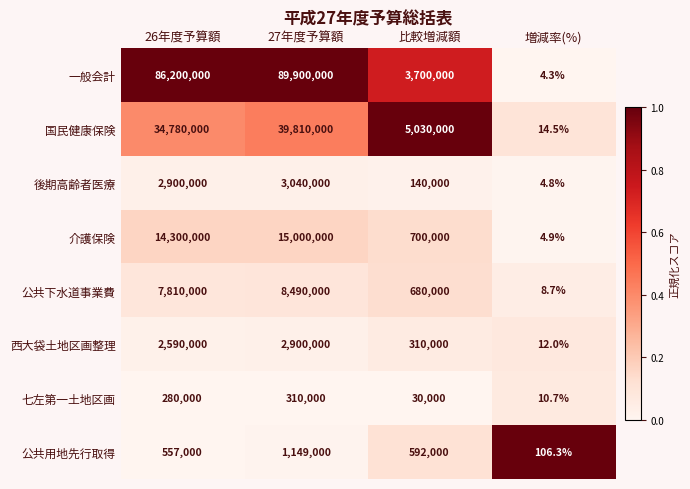

At 増減率(%), list the series in order from largest to smallest.

公共用地先行取得, 国民健康保険, 西大袋土地区画整理, 七左第一土地区画, 公共下水道事業費, 介護保険, 後期高齢者医療, 一般会計